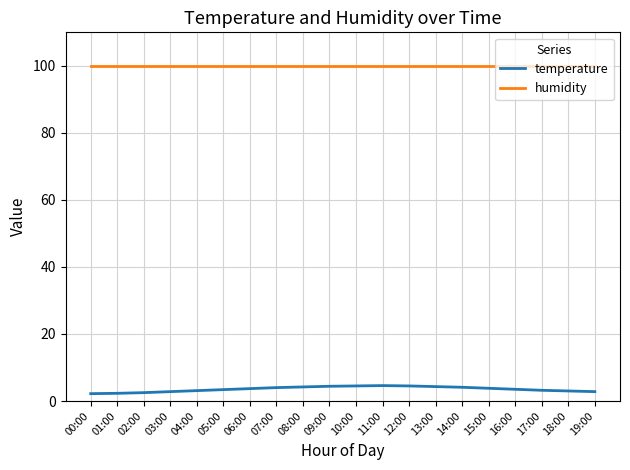

True or false: temperature and humidity cross at least once.

False